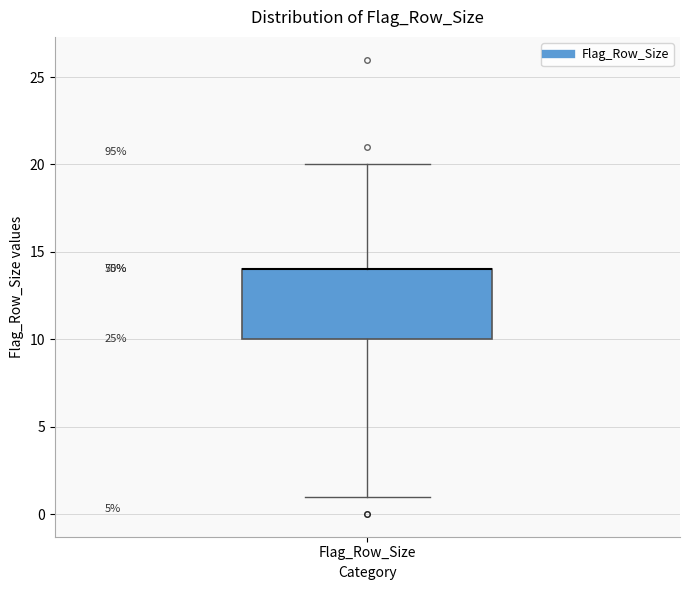

Where is the lower edge of the box for Flag_Row_Size on the y-axis? The values are not printed on the chart, so give them approximately, as read against the axis.

10